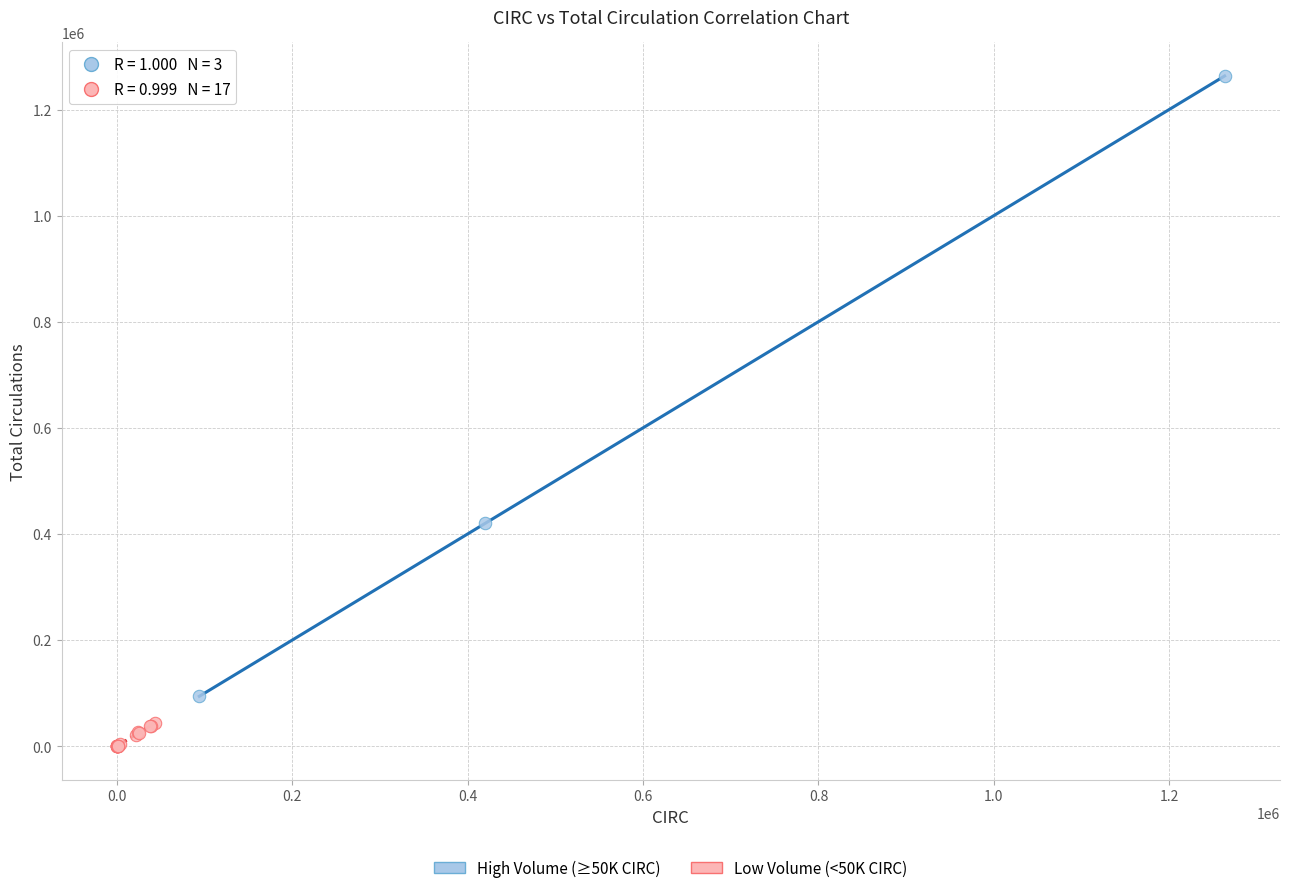

Which series reaches the maximum Y coordinate?

High Volume (≥50K CIRC)